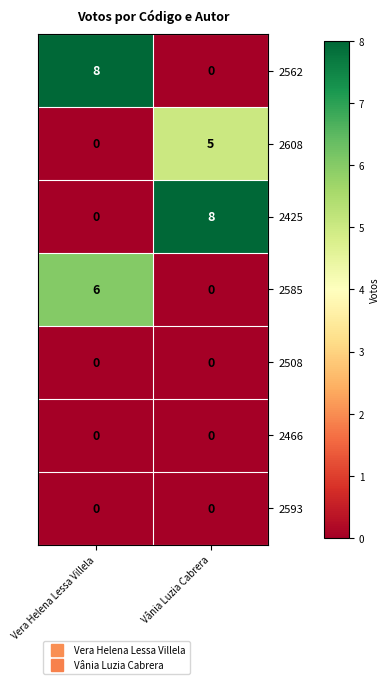

What is the difference between the highest and lowest values at Vera Helena Lessa Villela?

8